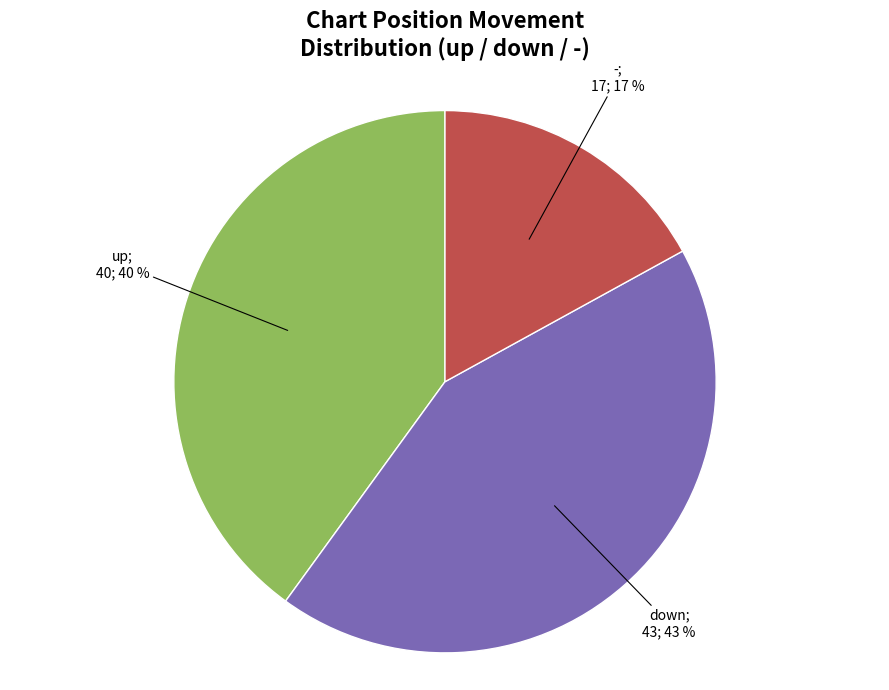

To the nearest percent, what is the average slice percentage?

33%